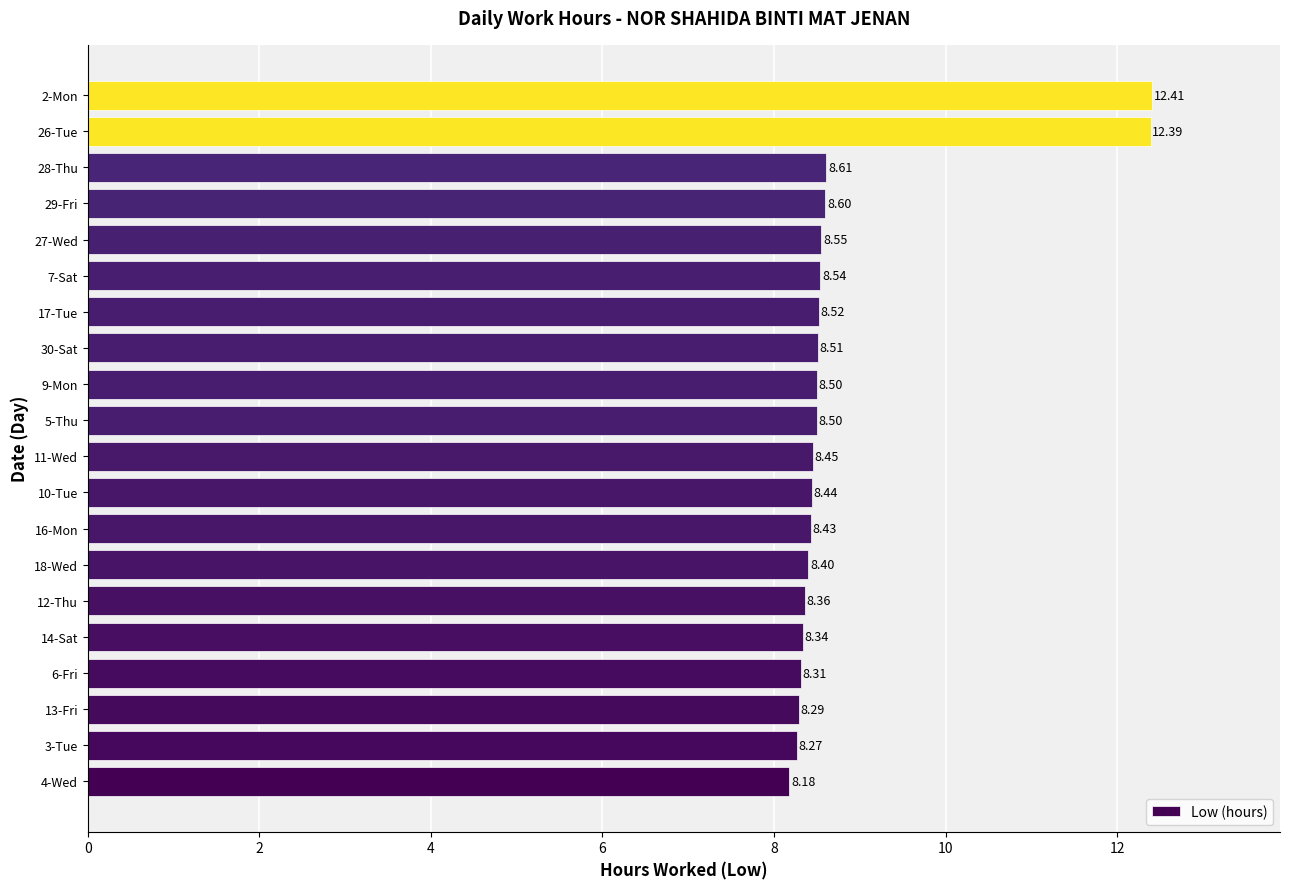

How many bars are there in total?

20